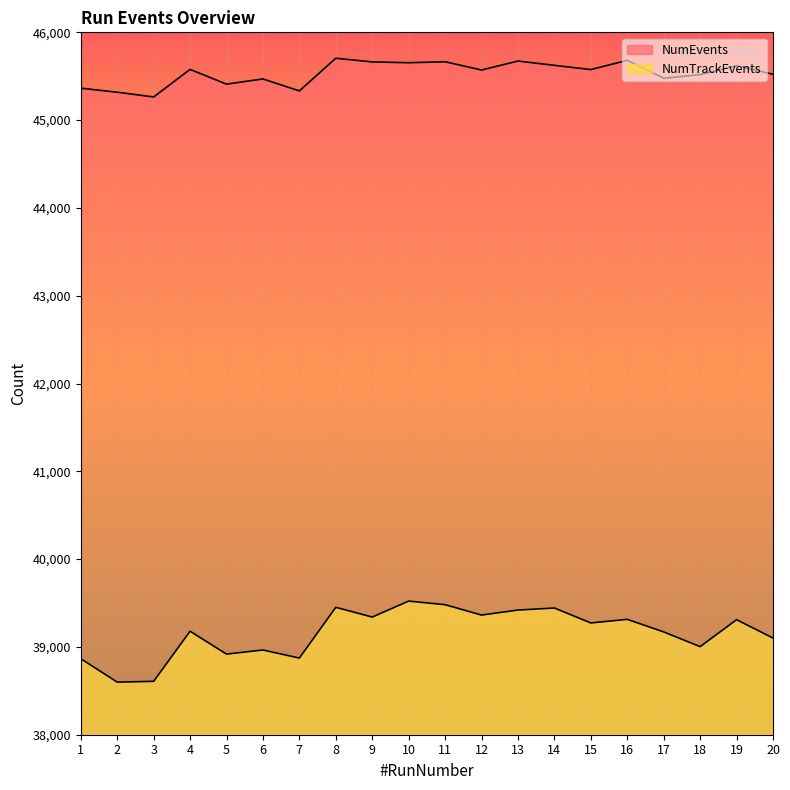

What is the value of the NumTrackEvents point at the 8th from the left?

39451